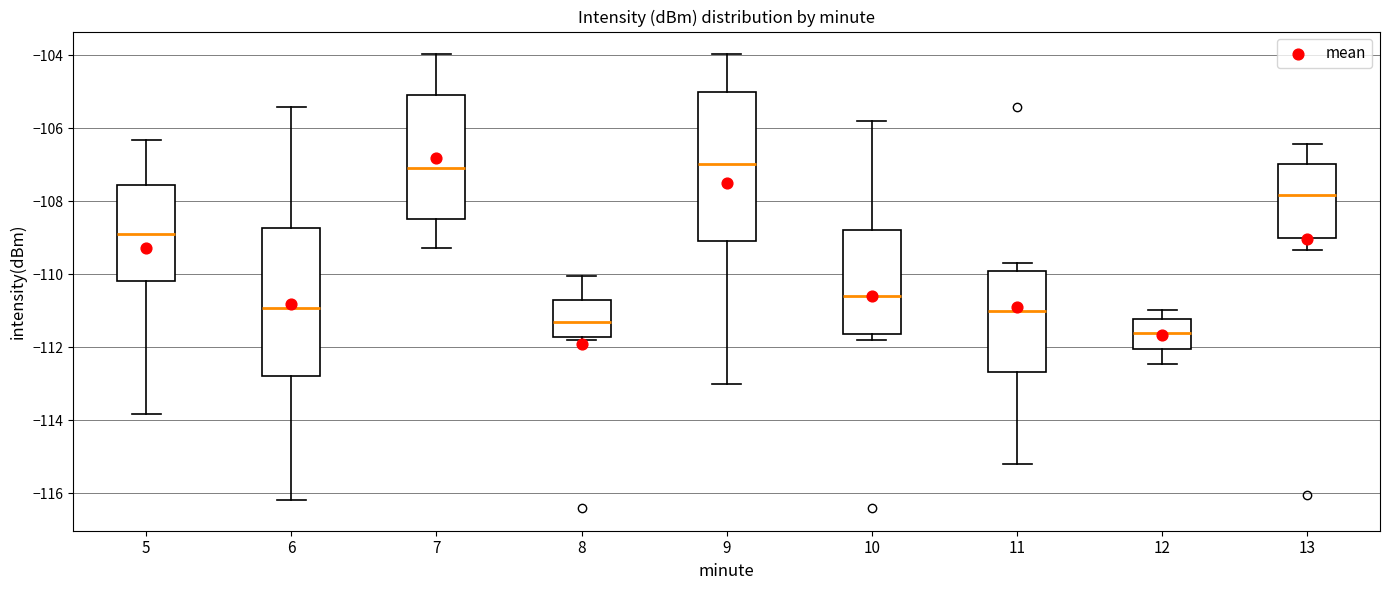

Where does the lower whisker of the box at x = 12 end on the y-axis? The values are not printed on the chart, so give them approximately, as read against the axis.

-112.4